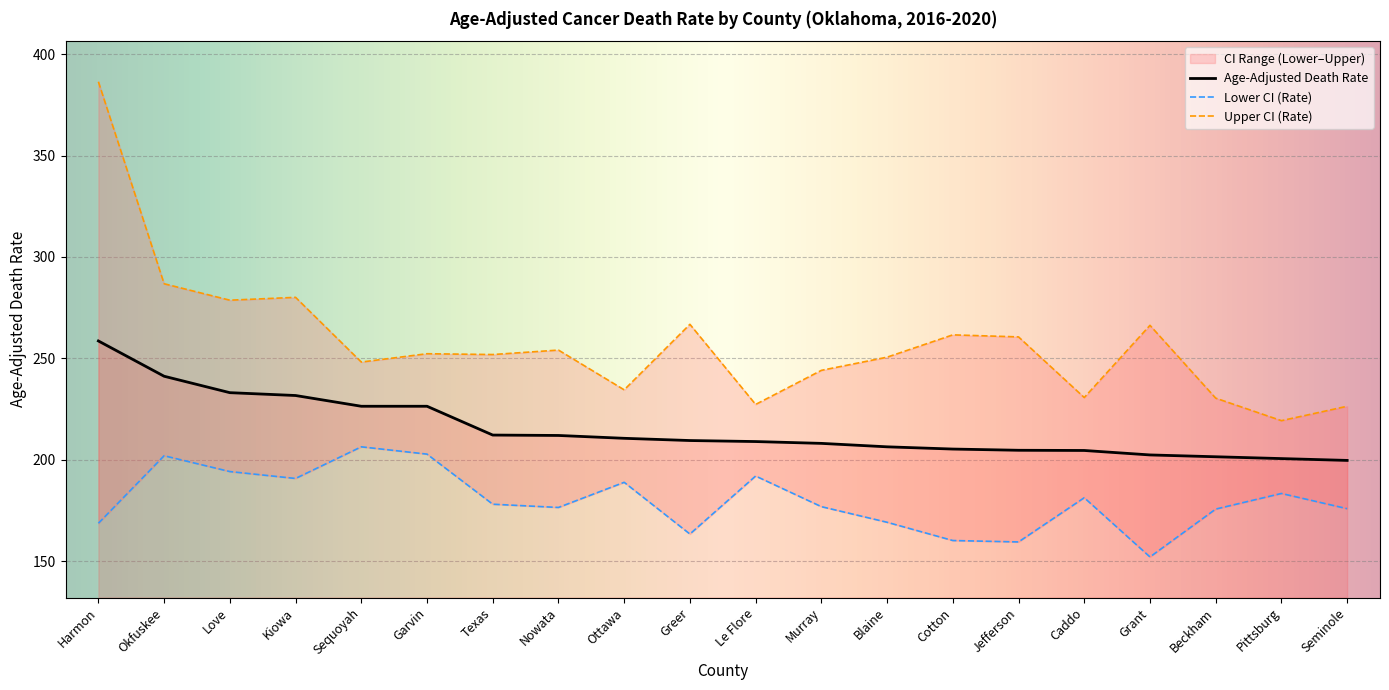

What is the label of the 4th point from the left?

Kiowa